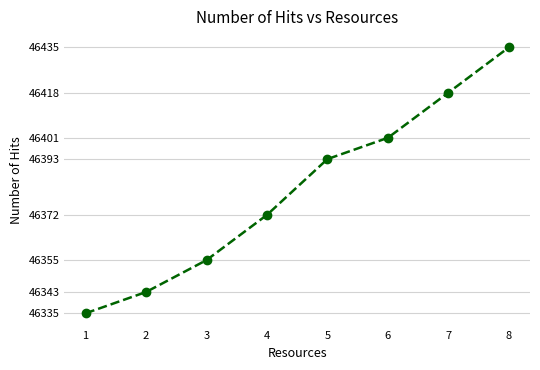

The chart shows a value of 46418 at 7. True or false?

True